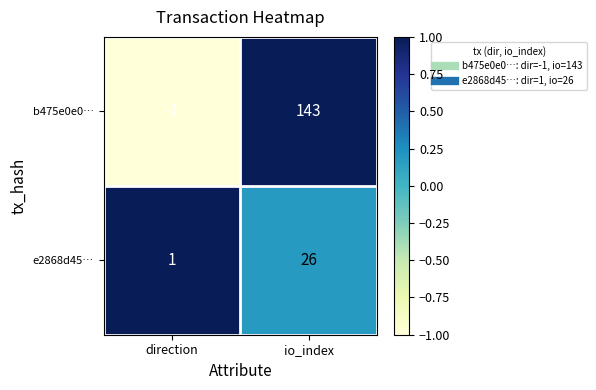

What is the difference between the highest and lowest values at direction?

2